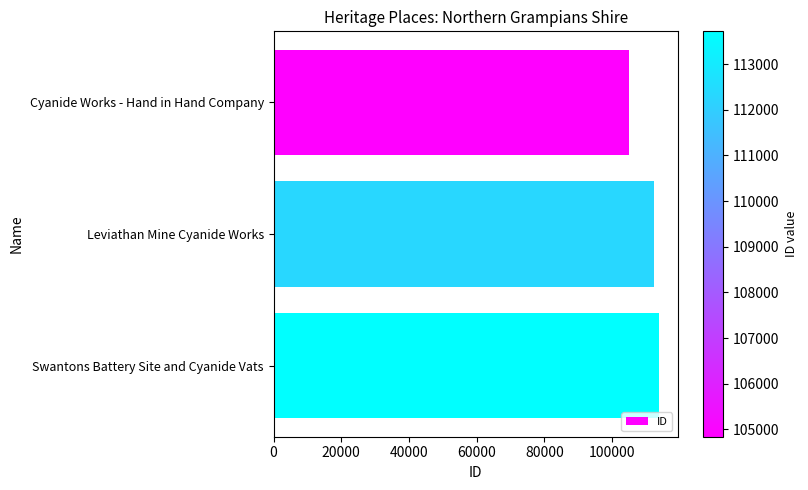

What is the minimum value shown in the chart?

104838